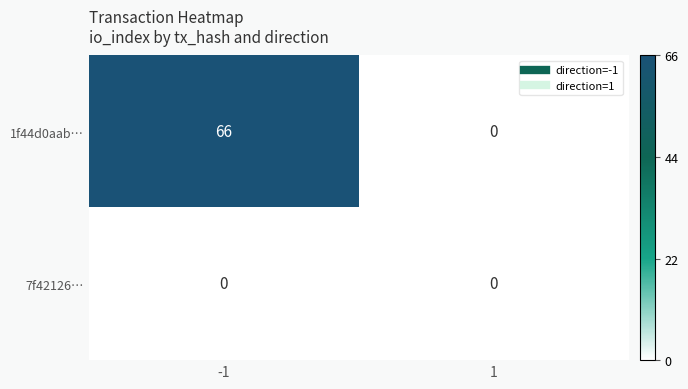

At how many categories does at least one series exceed 59?

1